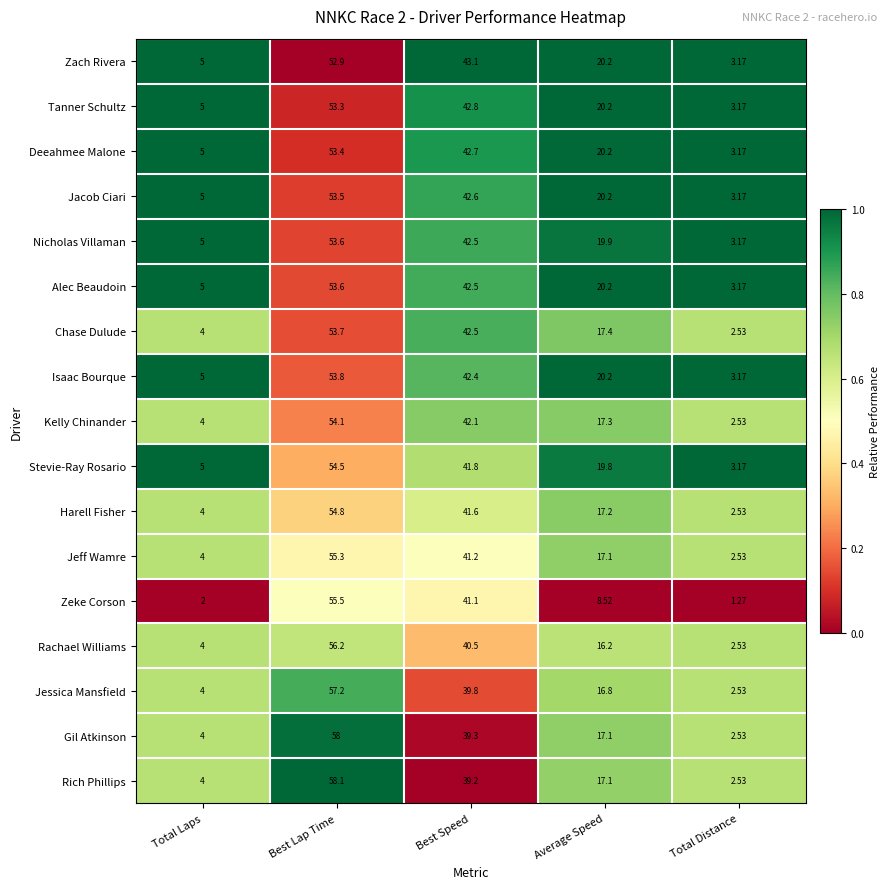

Which category has the lowest value across all series?

Total Distance